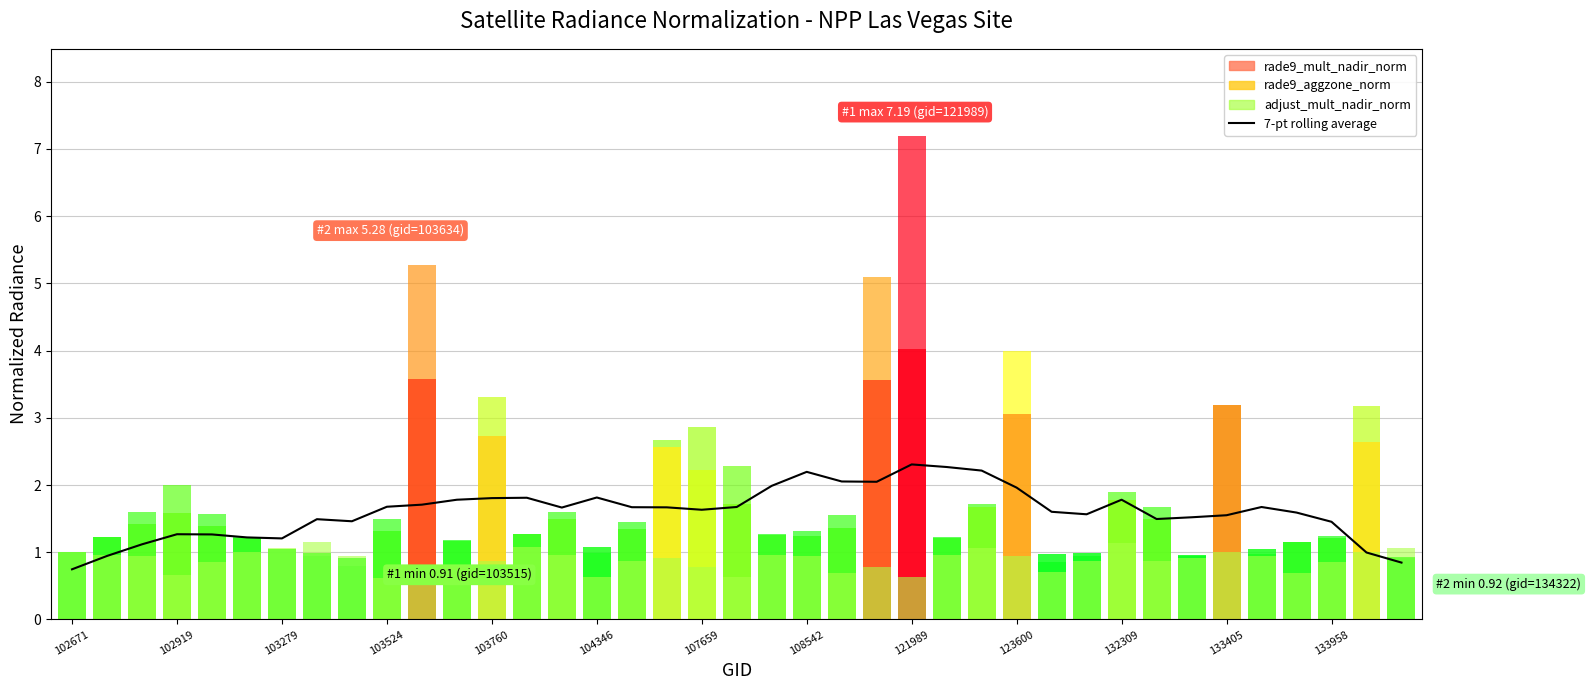

How many series are shown in this chart?

1